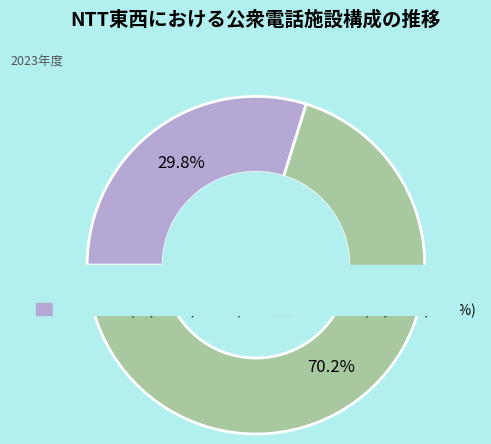

True or false: デジタル accounts for 30% of the total.

True